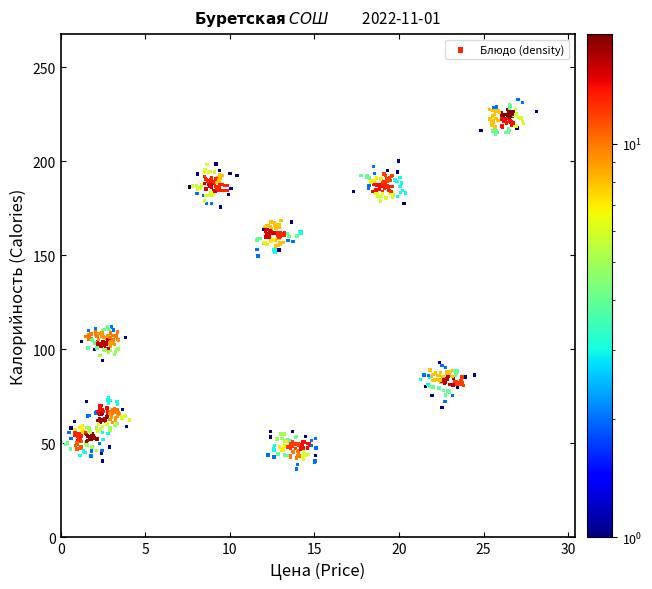

What is the range of X values (max minus min)?

28.1